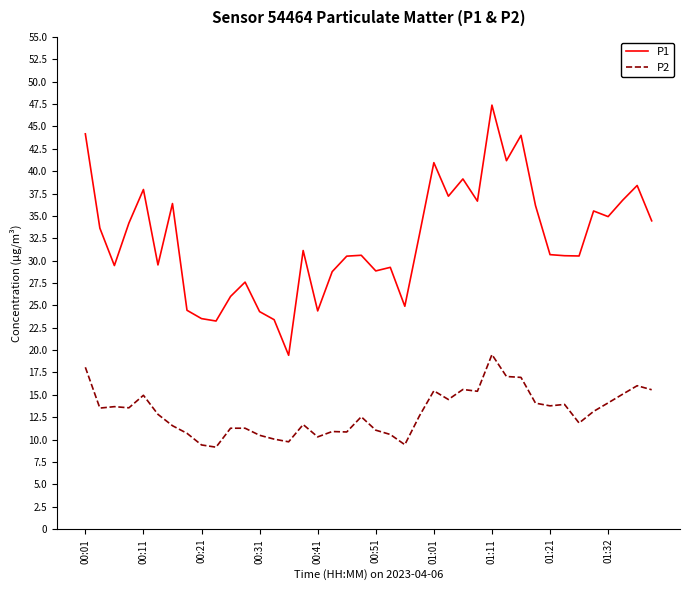

What is the maximum value for P2?

19.5